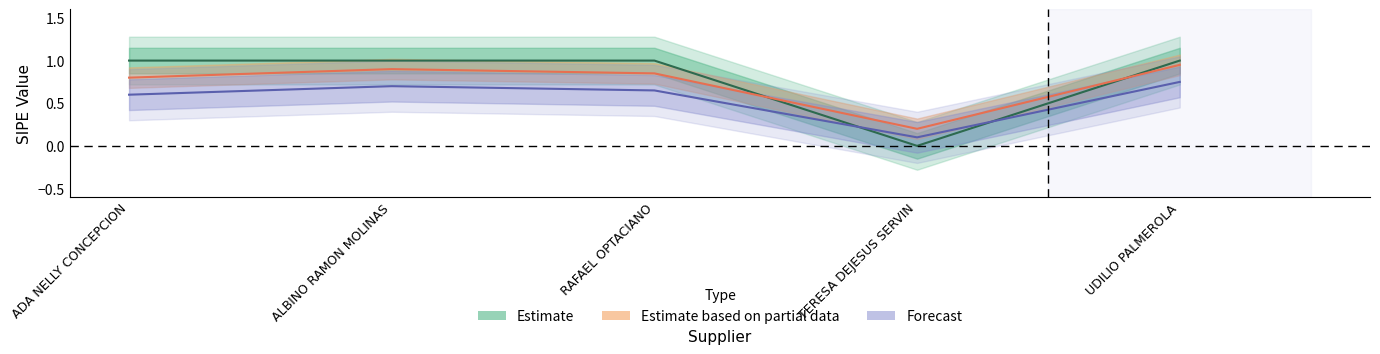

What is the spread (max minus min) of values at UDILIO PALMEROLA?

0.2